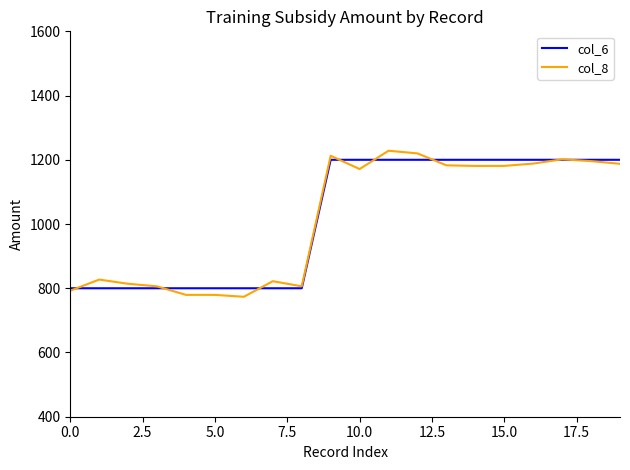

How many categories are shown in the chart?

20